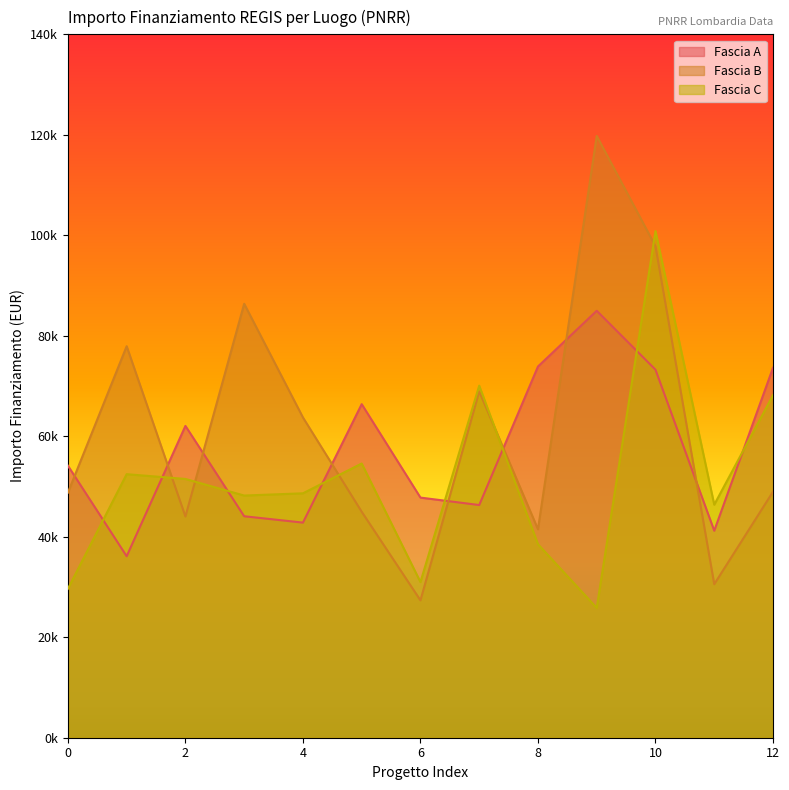

What are all the series names shown in the legend?

Fascia A, Fascia B, Fascia C